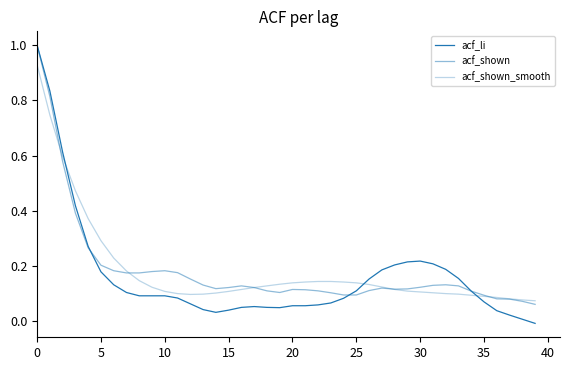

Does the chart display data point markers on the line(s)?

No